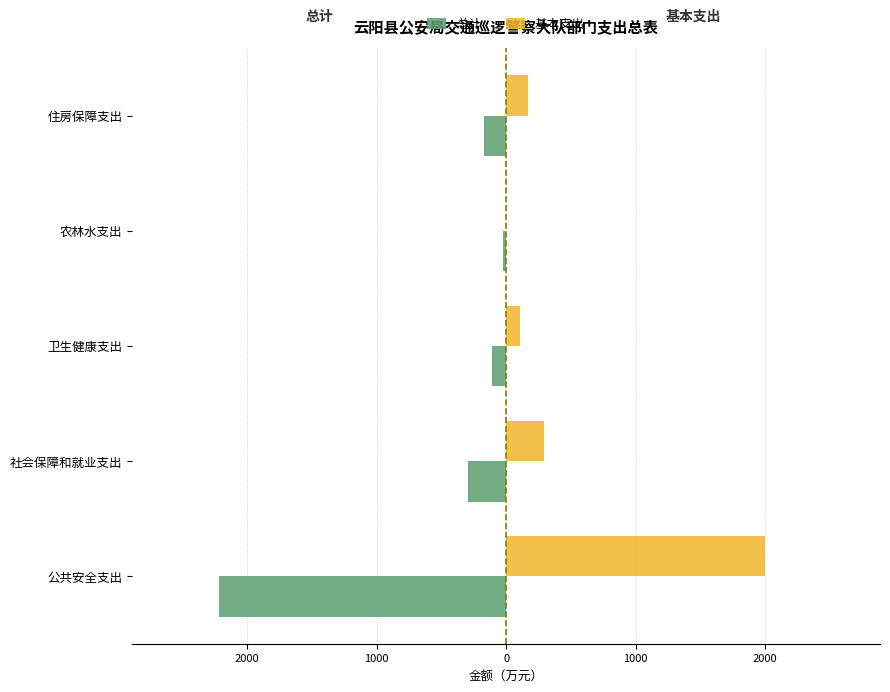

What are all the series names shown in the legend?

总计, 基本支出